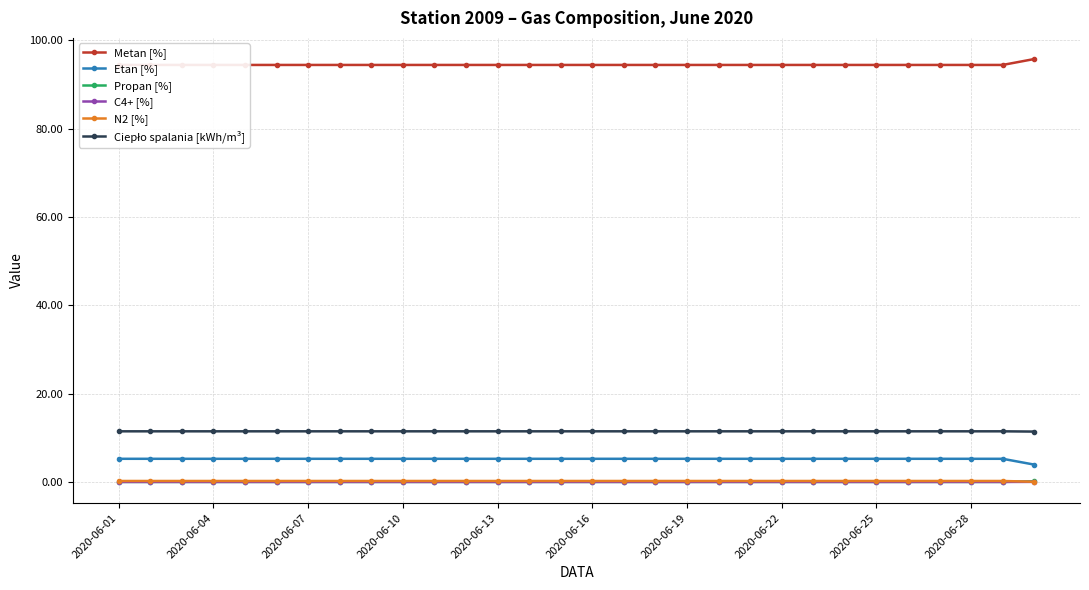

What is the approximate value of N2 [%] at 29?

0.1